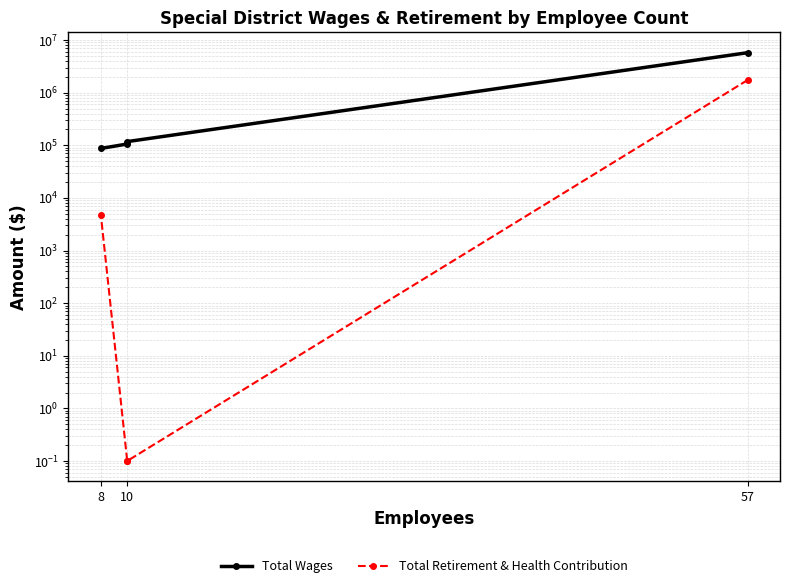

What is the difference between the second highest and minimum values in the Total Retirement & Health Contribution series?

4799.9